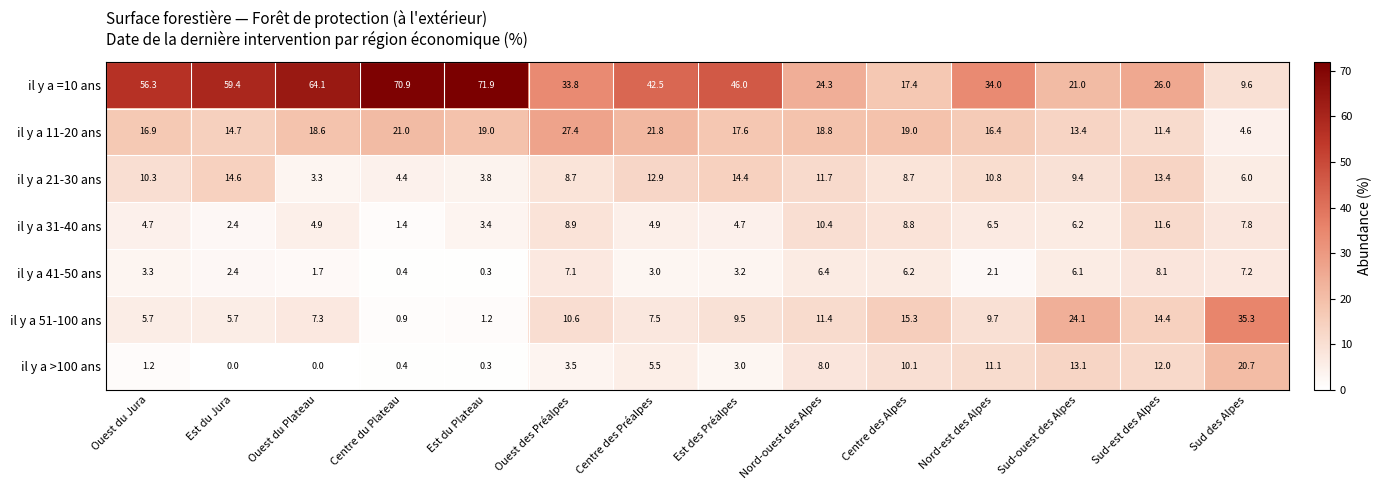

List the series in order of their peak value, lowest first.

il y a 41-50 ans, il y a 31-40 ans, il y a 21-30 ans, il y a >100 ans, il y a 11-20 ans, il y a 51-100 ans, il y a =10 ans